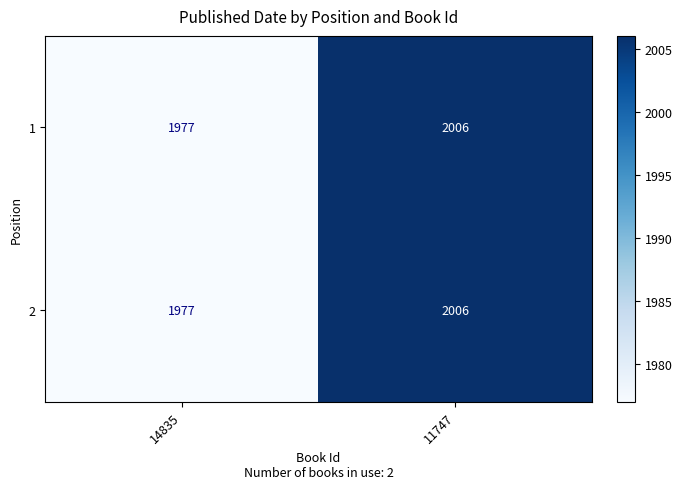

What is the total value across all series at 14835?

3954